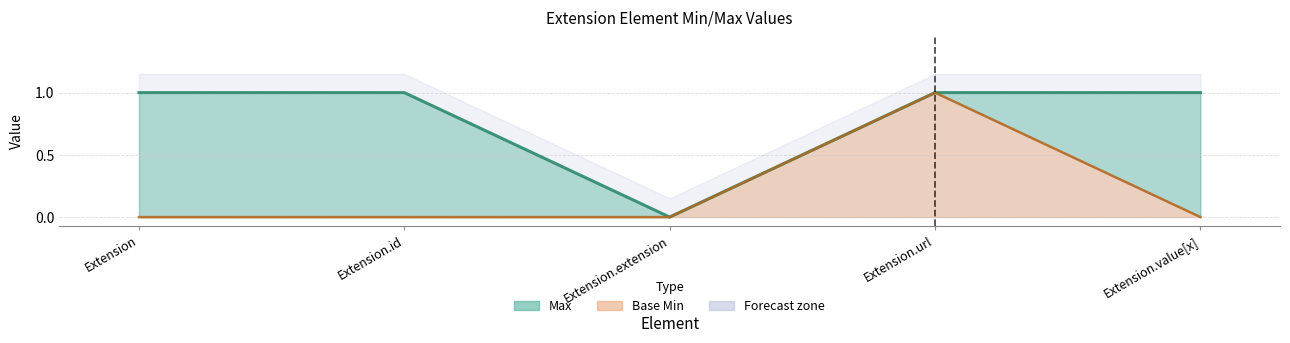

Where is Base Min nearest to the value 0?

Extension